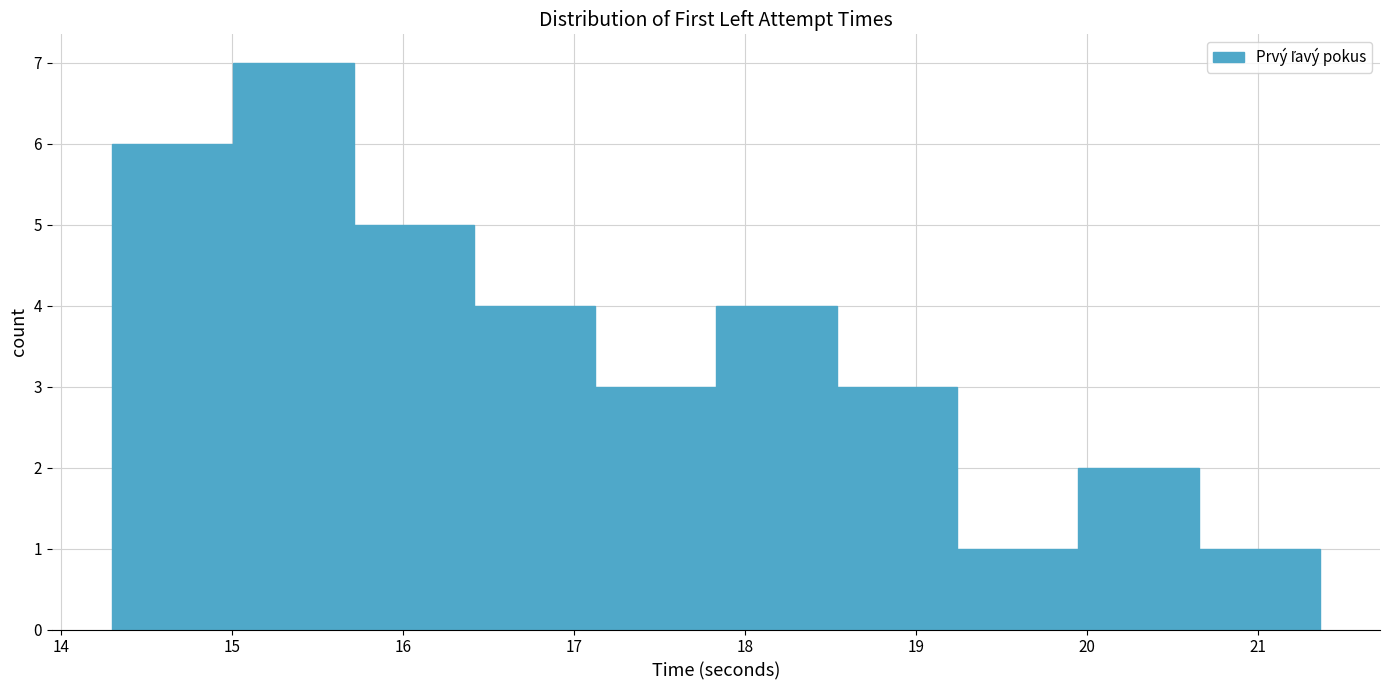

What is the height of the bar covering 17.8 to 18.5 on the x-axis? Neither the bar edges nor the heights are printed on the chart, so give them approximately, as read against the axes.

4